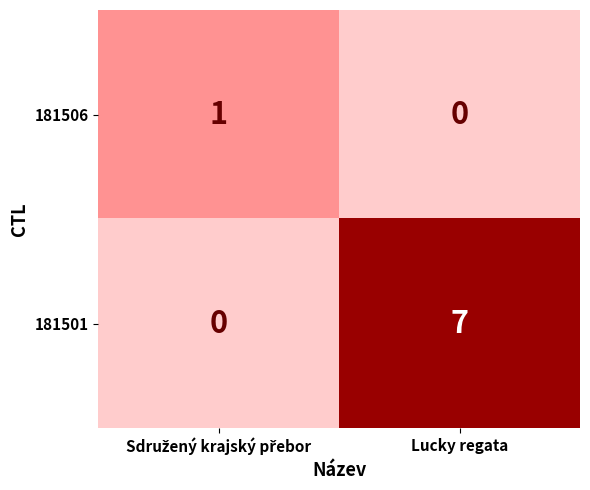

At which category is the sum across all series the highest?

Lucky regata